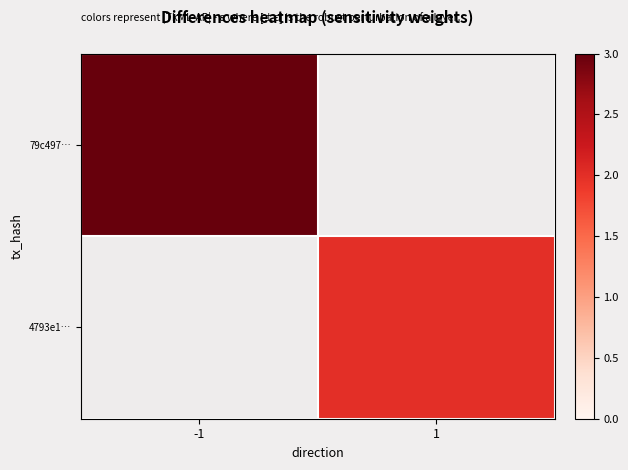

At which label is 79c497… closest to 3?

-1